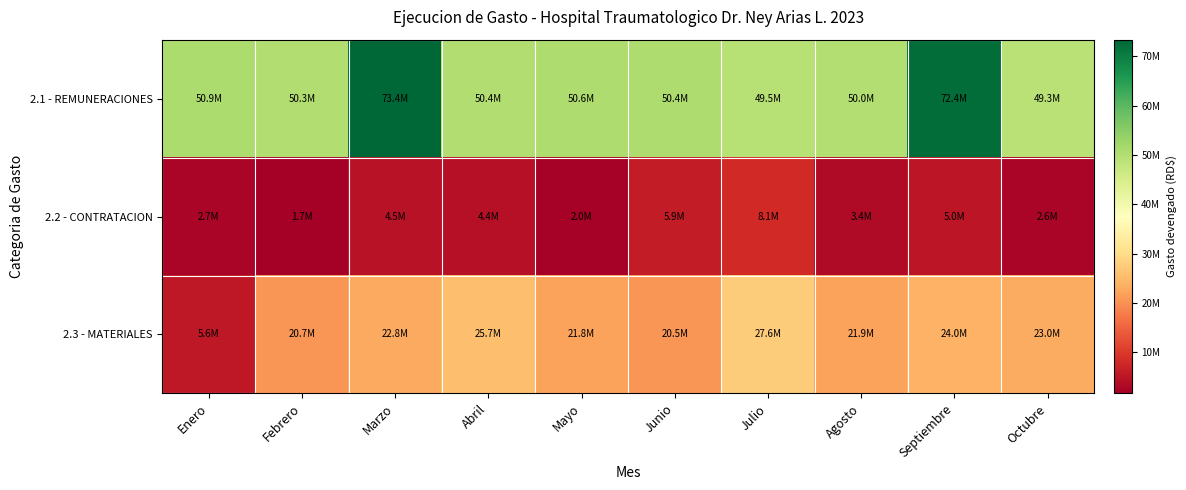

Rank the series by their maximum value, from highest to lowest.

2.1 - REMUNERACIONES, 2.3 - MATERIALES, 2.2 - CONTRATACION